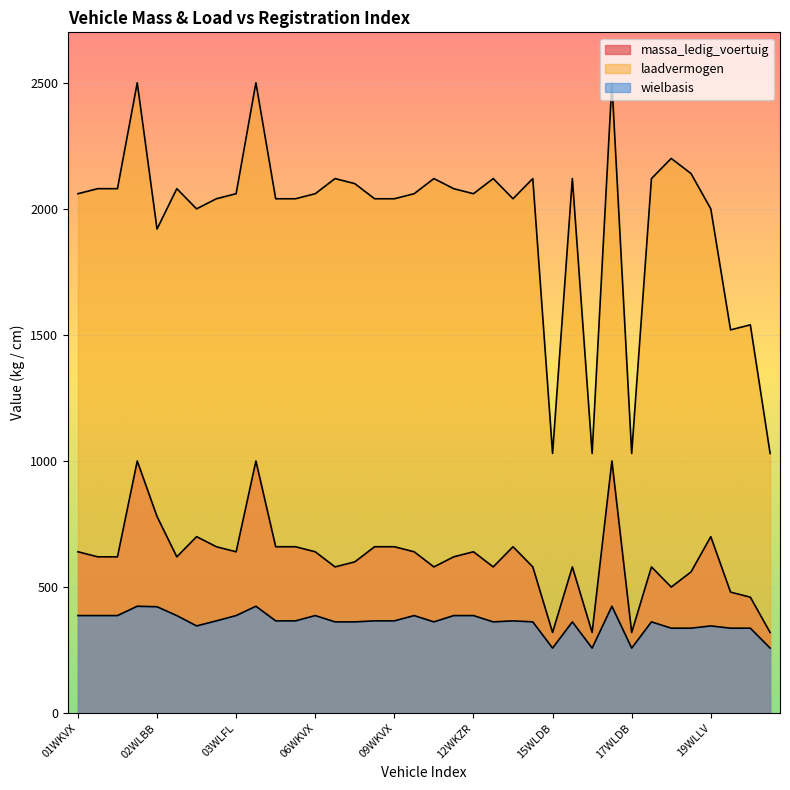

List the labels in order of laadvermogen value, largest first.

01WLJZ, 03WLJZ, 16WLLV, 18WLLV, 19WLDB, 06WLJZ, 11WLFK, 12WLFK, 14WLFK, 16WLDB, 18WLDB, 07WKVX, 01WLBB, 01WLFL, 02WLFL, 11WLHN, 01WKVX, 03WLFL, 06WKVX, 10WLFK, 12WKZR, 03WKVX, 04WKVX, 05WKVX, 08WKVX, 09WKVX, 13WLFK, 02WLJZ, 19WLLV, 02WLBB, 21WLDB, 20WLDB, 15WLDB, 16WLFK, 17WLDB, 22WLDB